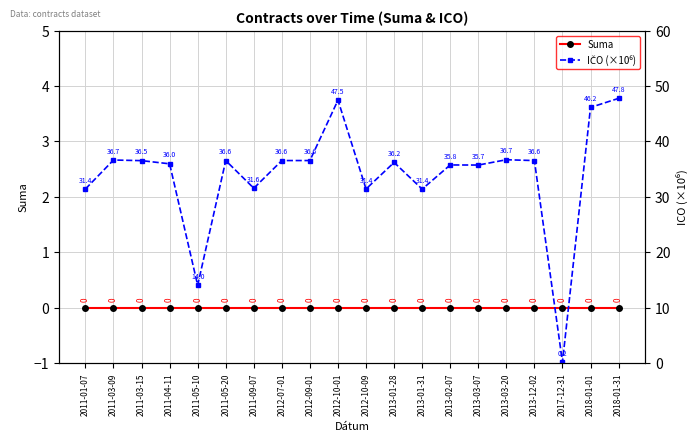

Reading left to right, extract all data points from this chart.

Suma: 0.0	0.0	0.0	0.0	0.0	0.0	0.0	0.0	0.0	0.0	0.0	0.0	0.0	0.0	0.0	0.0	0.0	0.0	0.0	0.0
IČO (×10⁶): 31.4	36.7	36.5	36.0	14.0	36.6	31.6	36.6	36.6	47.5	31.4	36.2	31.4	35.8	35.7	36.7	36.6	0.2	46.2	47.8